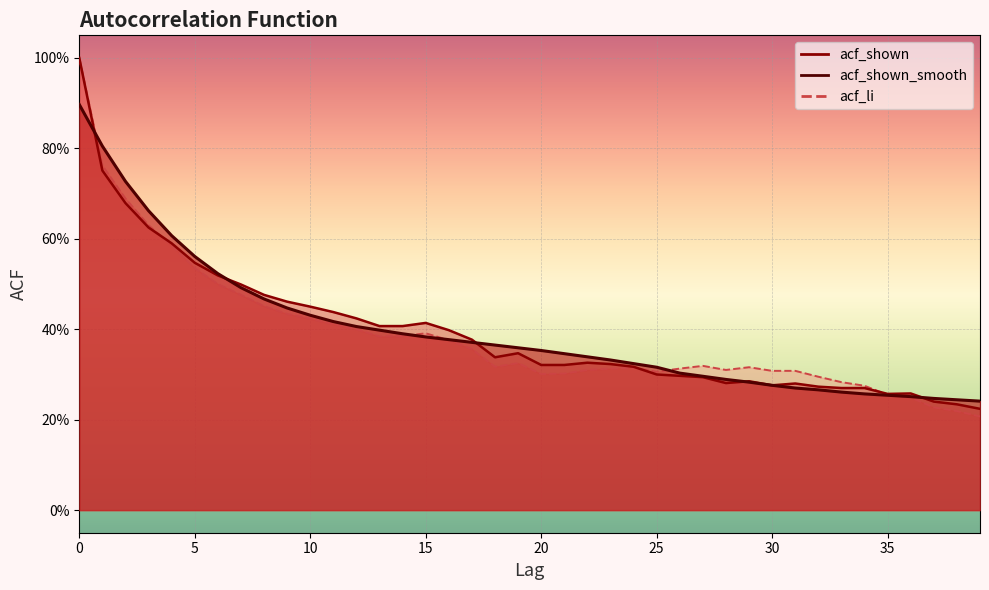

Which series changed the most between 4 and 35?

acf_shown_smooth